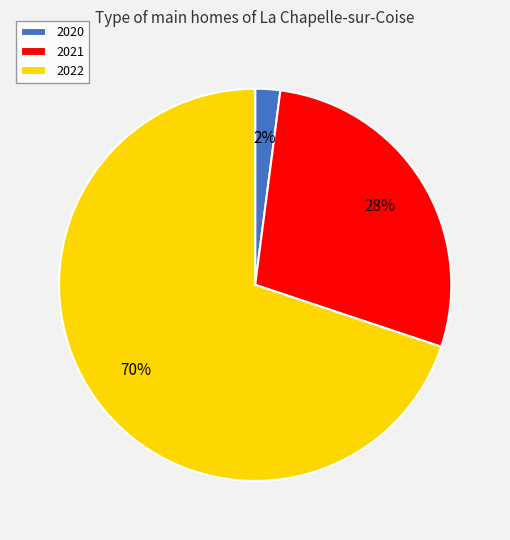

Do 2020 and 2022 together represent more than half of the pie?

Yes